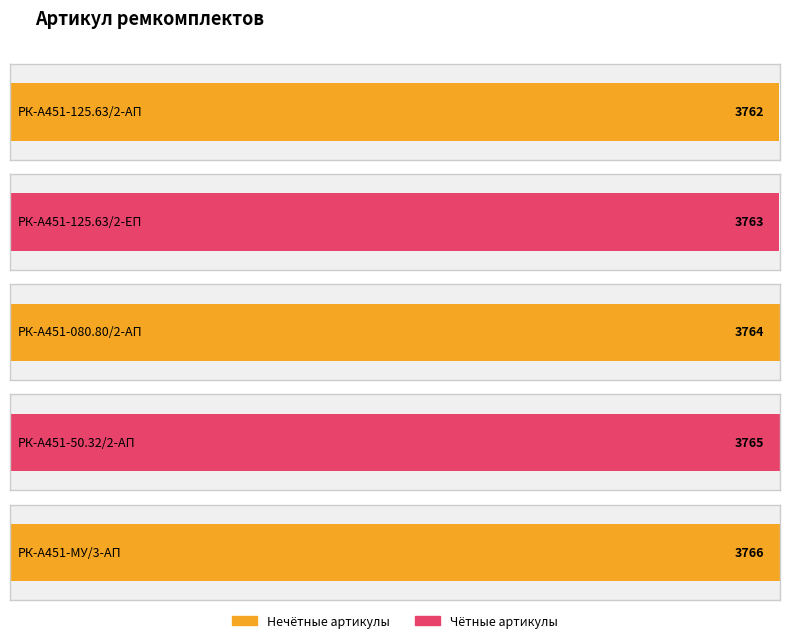

Rank the categories by value from highest to lowest.

РК-А451-МУ/3-АП, РК-А451-50.32/2-АП, РК-А451-080.80/2-АП, РК-А451-125.63/2-ЕП, РК-А451-125.63/2-АП